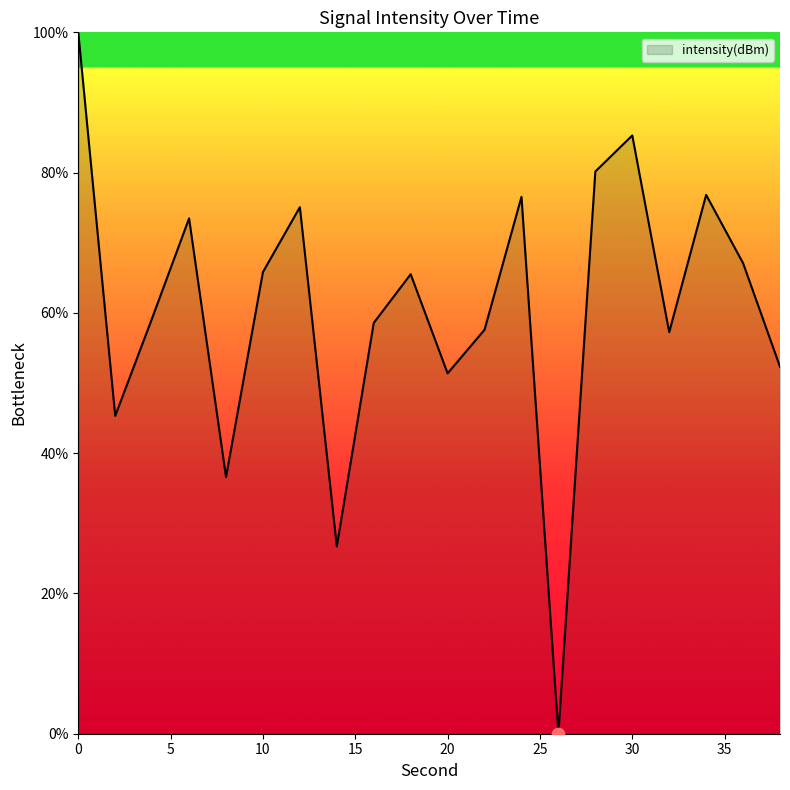

What is the maximum value shown in the chart?

100.0